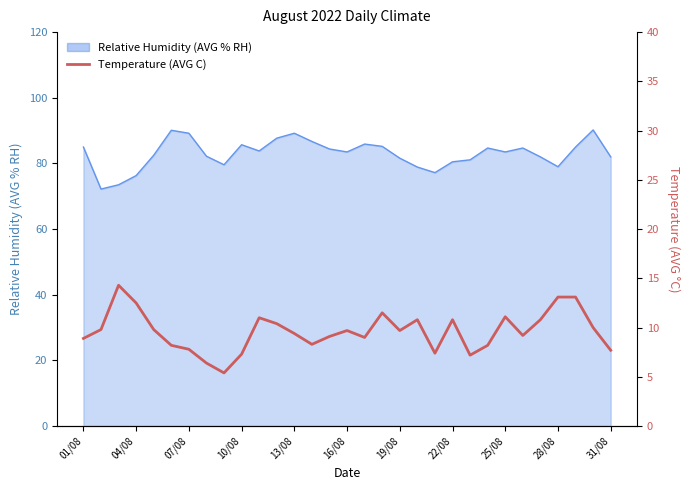

What is the difference between the maximum and second lowest values?

7.9